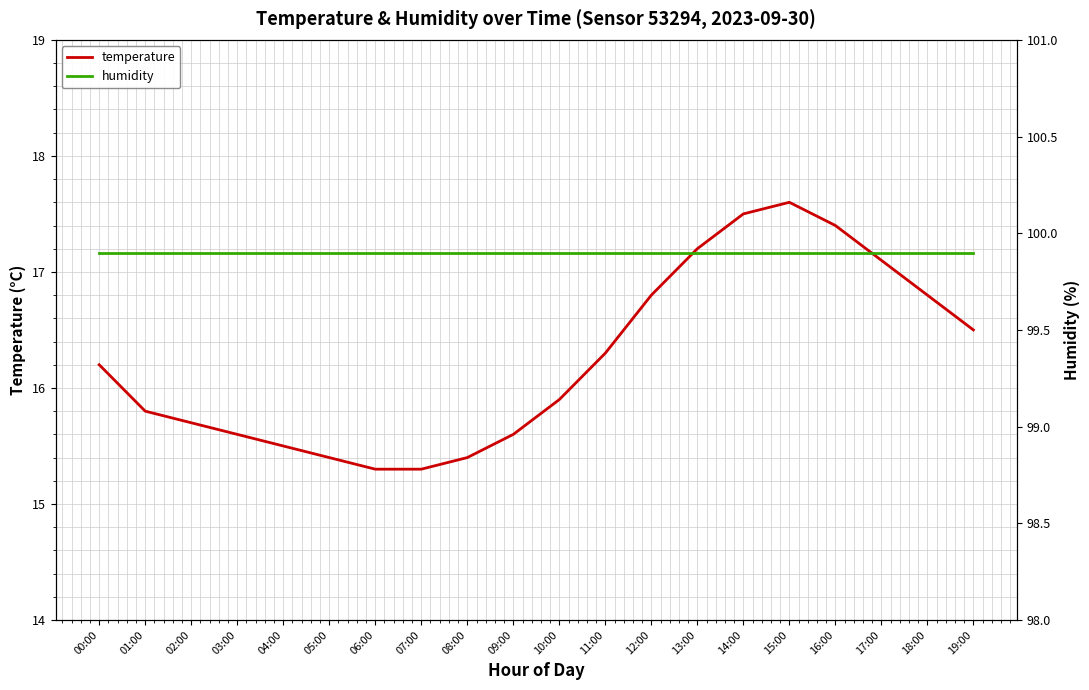

What is the average value of the temperature series?

16.2